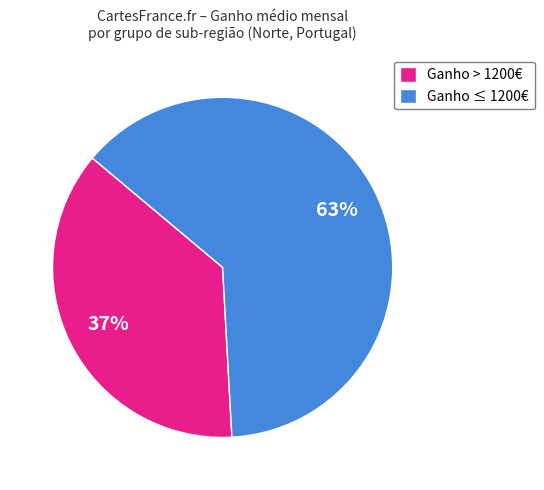

Which slice is the largest?

Ganho ≤ 1200€